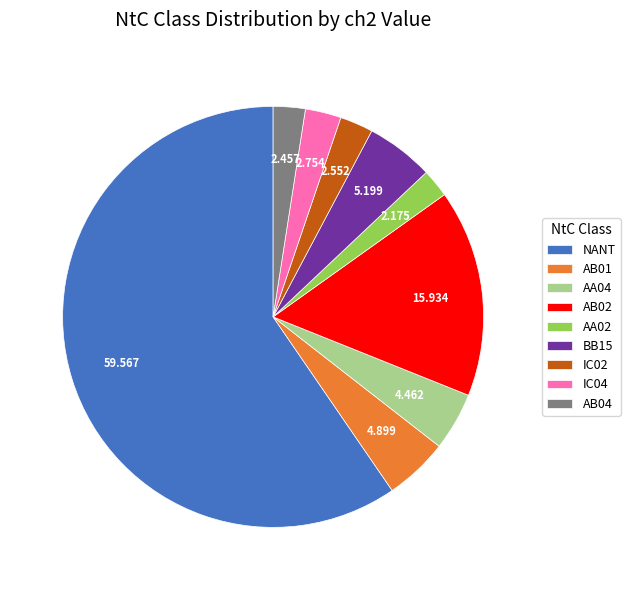

Does AB01 account for over 50% of the chart?

No